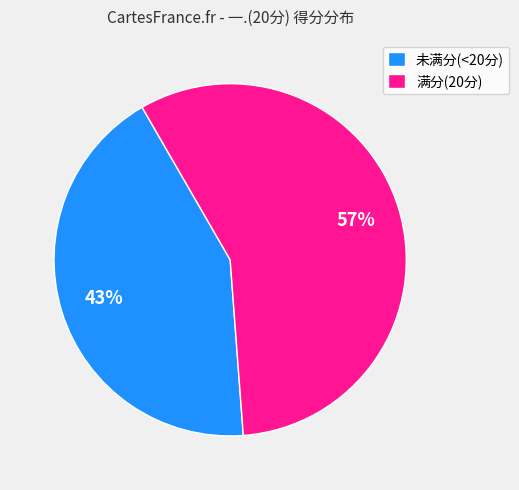

What is the ratio of the value at 满分(20分) to the value at 未满分(<20分)?

1.3